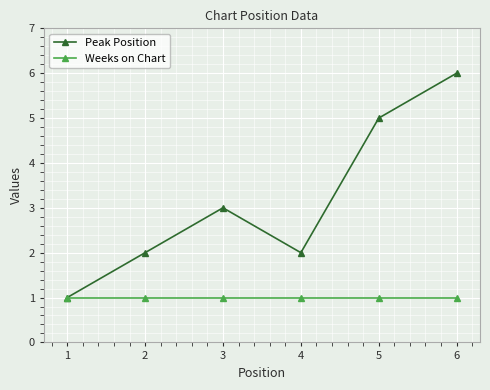

Read the Weeks on Chart value at 1.

1